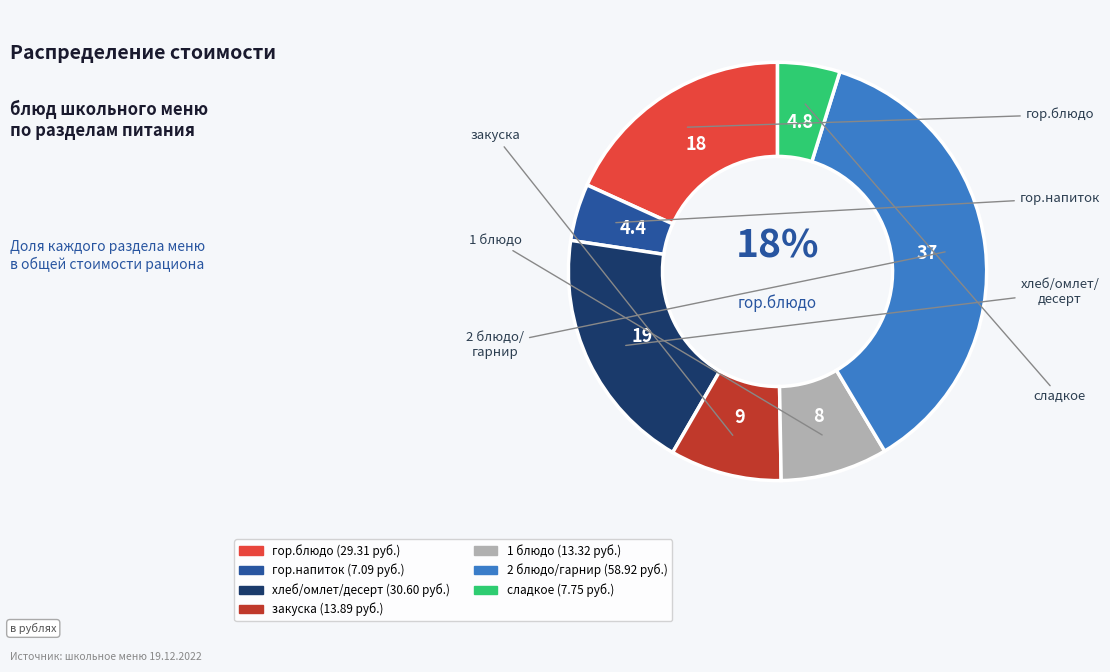

Do закуска and сладкое together represent more than half of the pie?

No